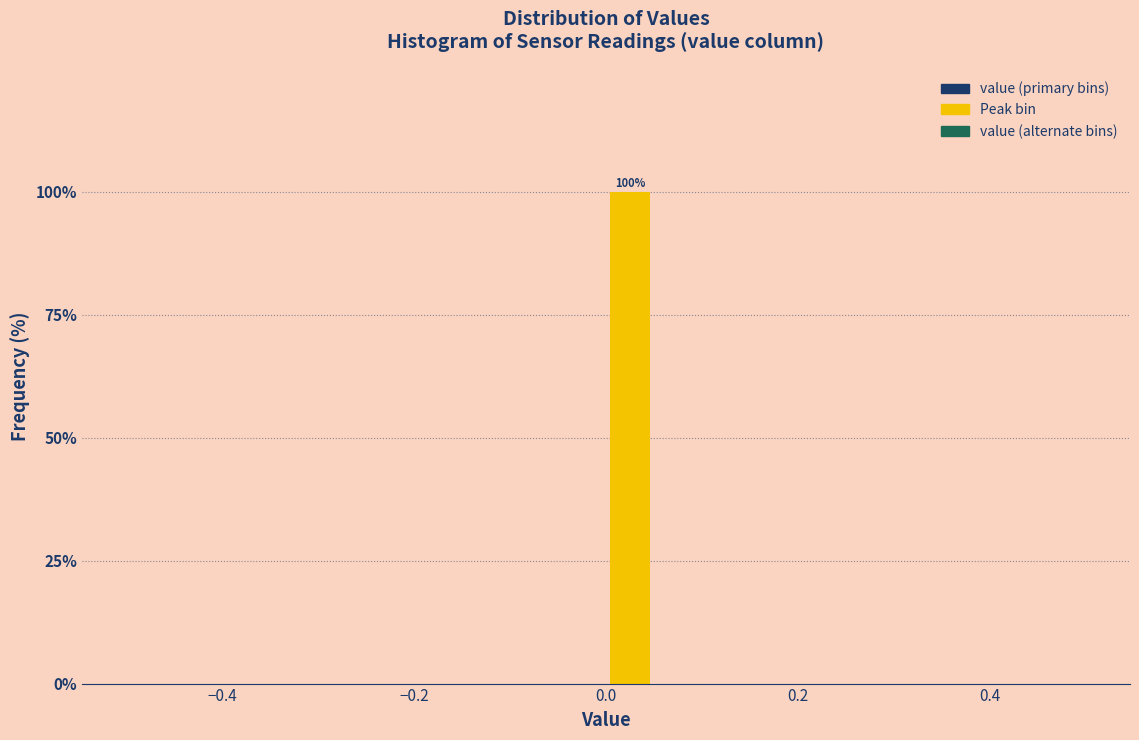

Around what value on the x-axis is the tallest bar? Give the approximate position of its centre, as read against the axis.

0.02